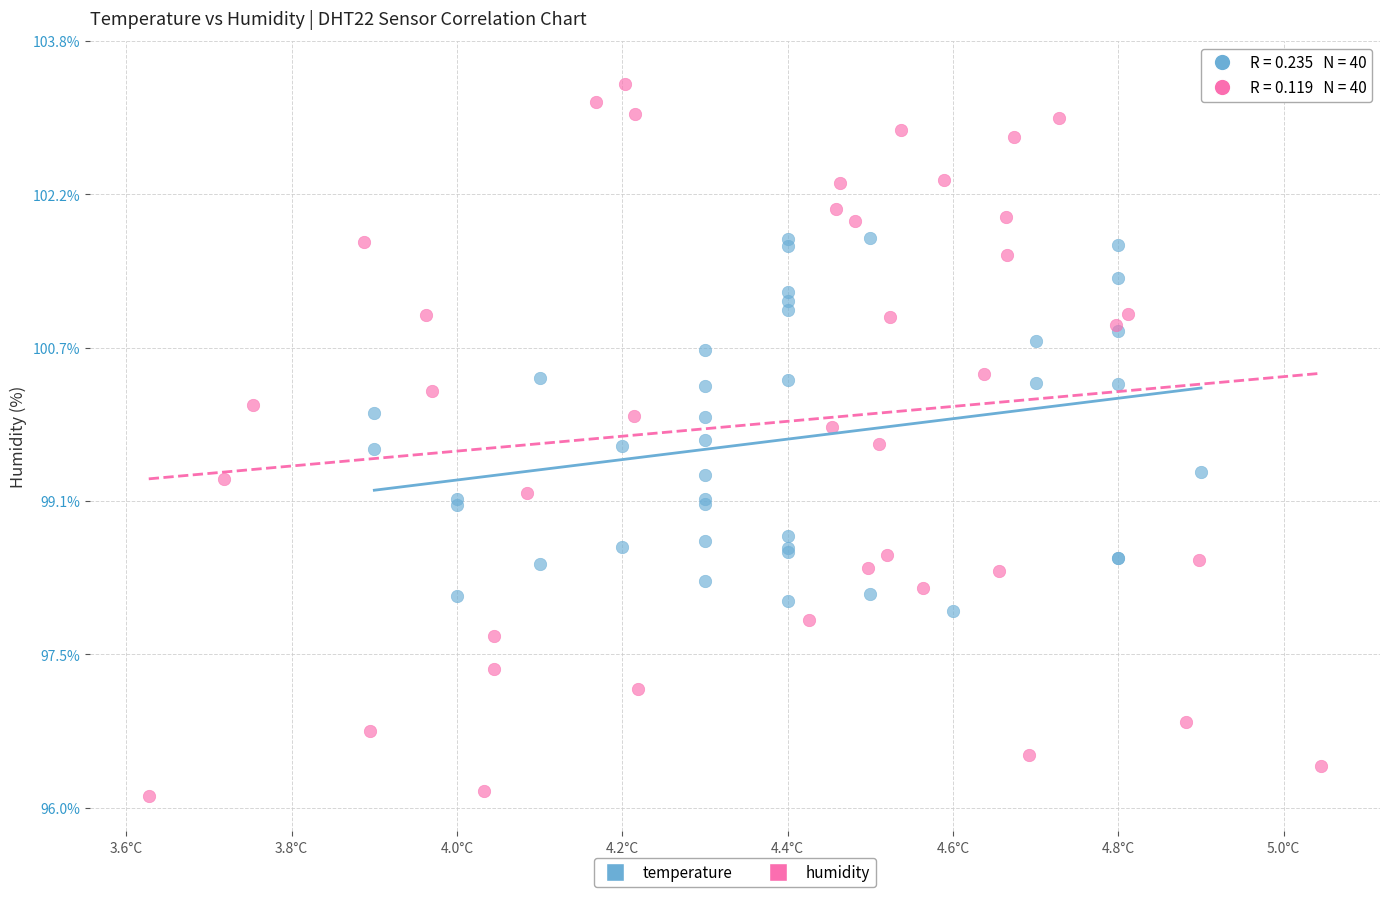

Which series has the largest Y range (max minus min)?

humidity